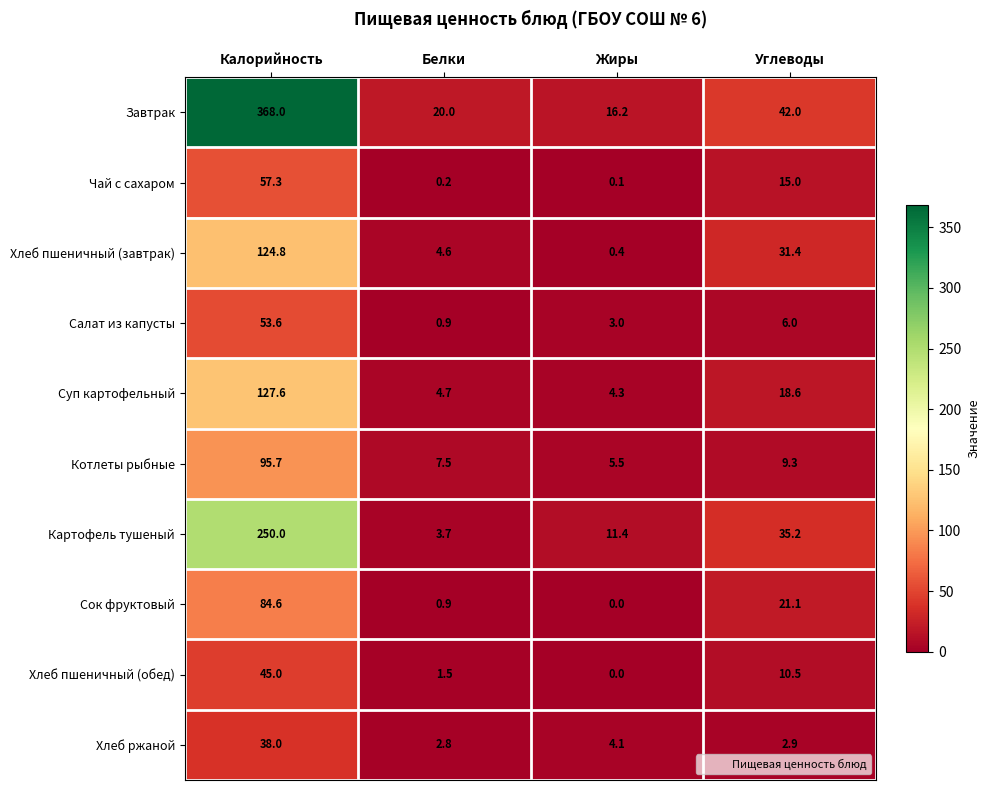

Read the Картофель тушеный value at Углеводы.

35.2